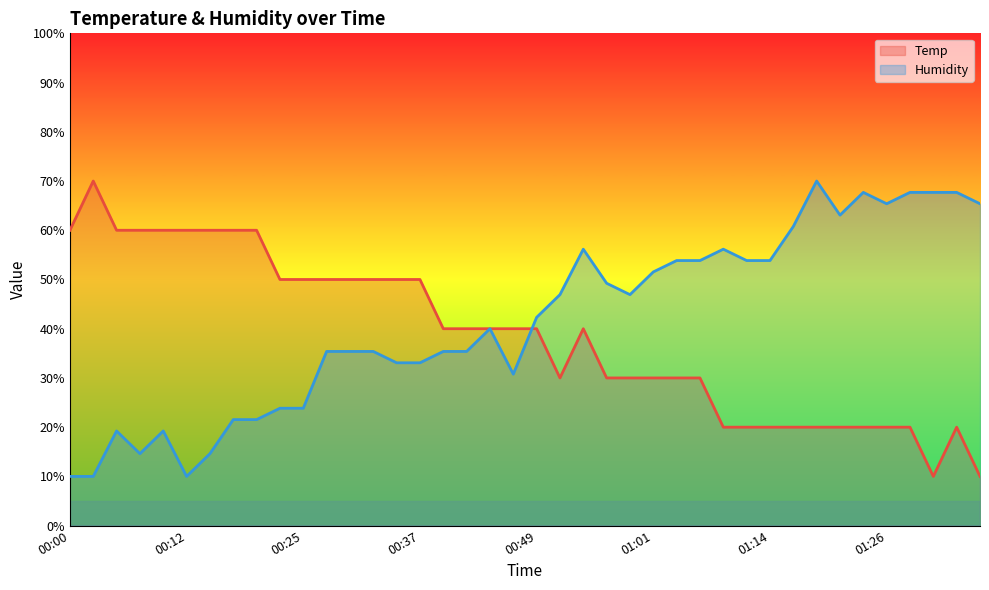

In Temp (line), how many points are higher than both neighbors (excluding endpoints)?

3